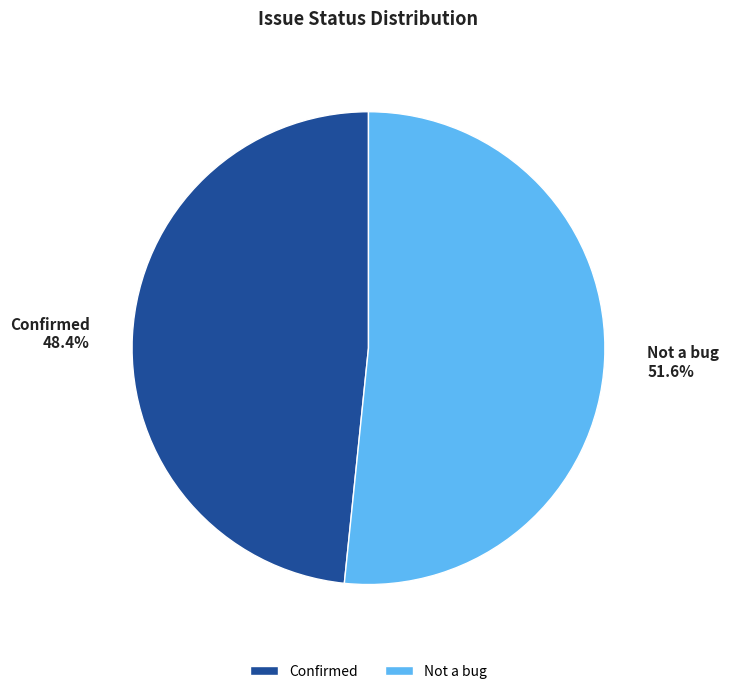

How many slices are in this pie chart?

2